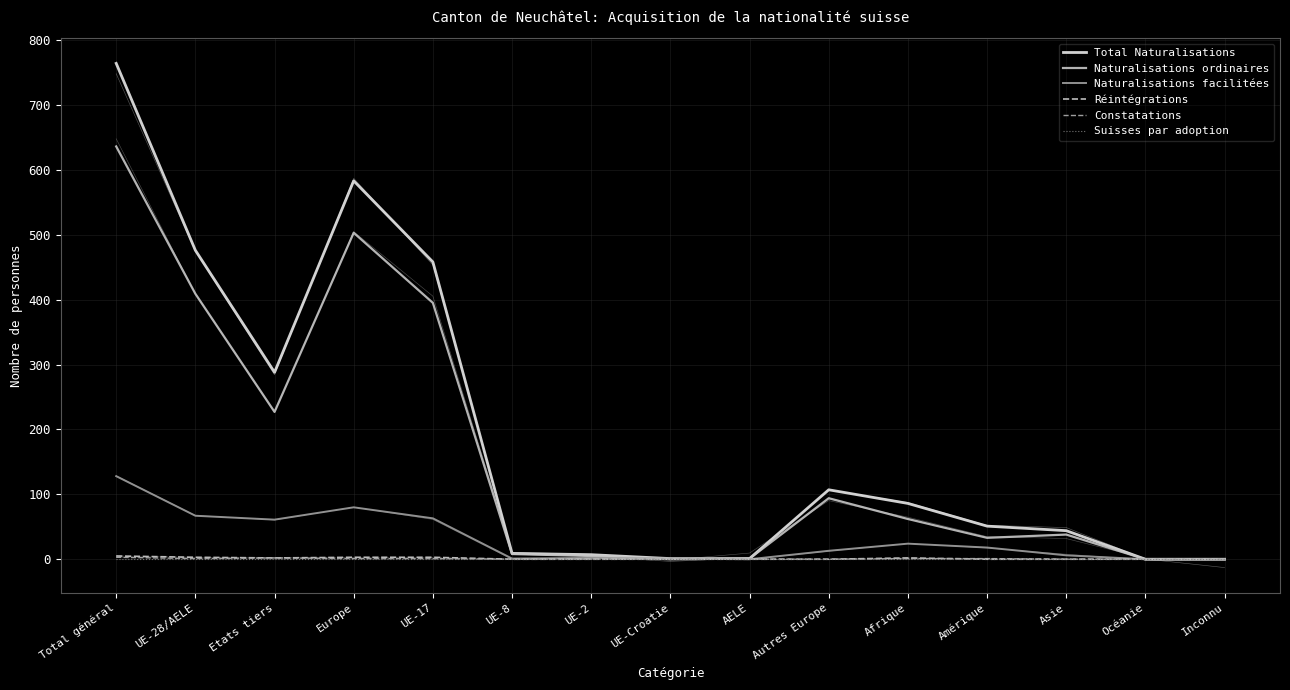

At which category is the sum across all series the highest?

Total général